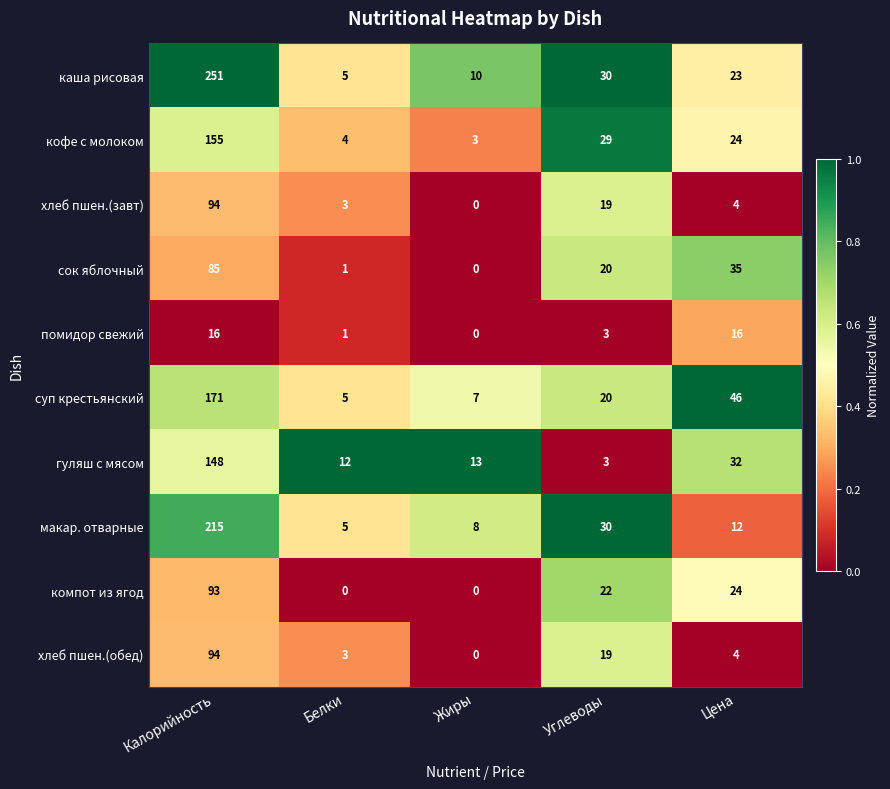

What is the maximum value shown in the chart?

251